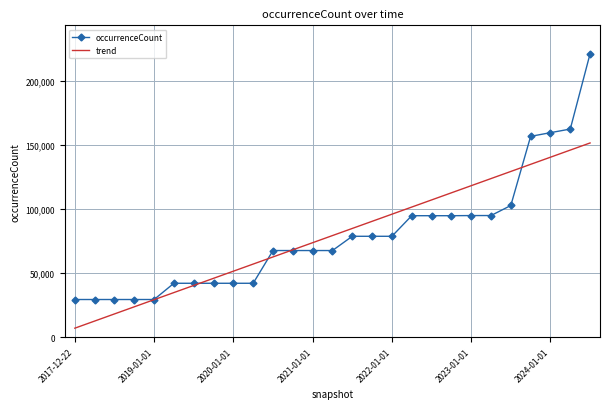

Which series has the largest range (max minus min)?

occurrenceCount